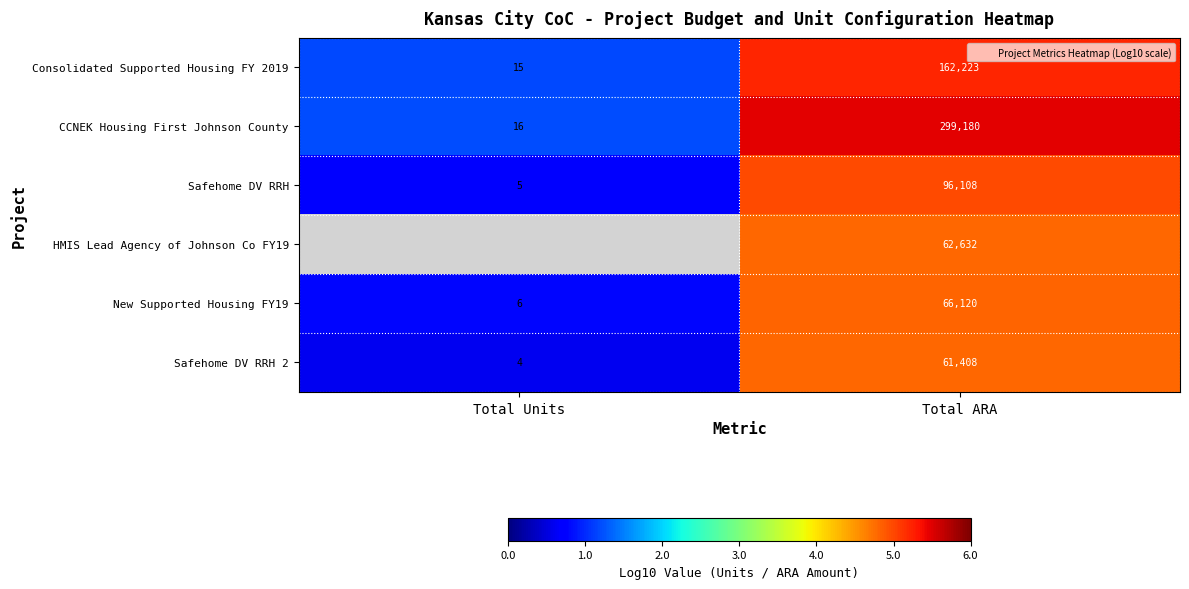

How many data points in Safehome DV RRH are less than 4?

1